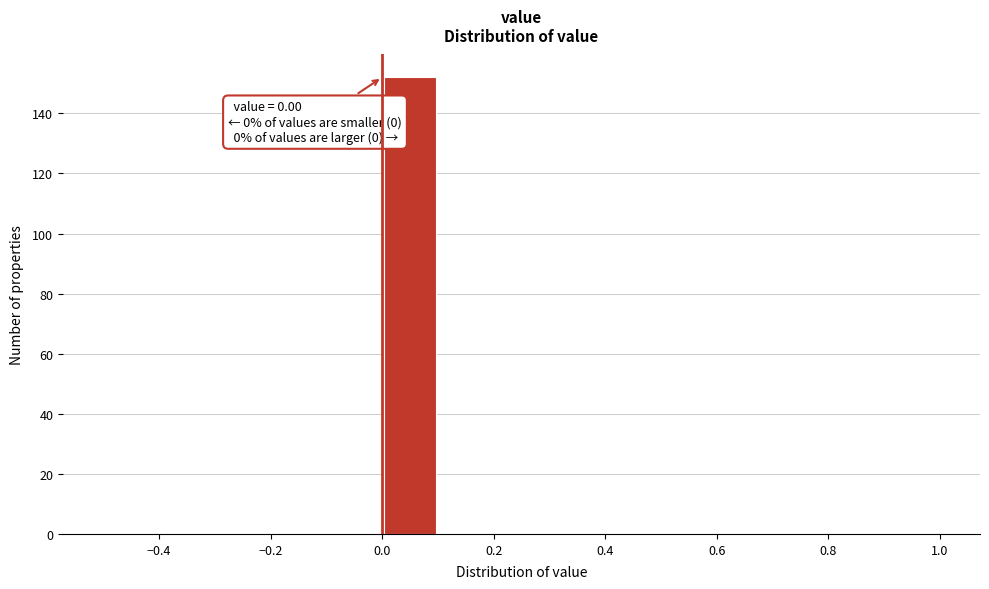

Which range on the x-axis has the tallest bar?

0.0 to 0.1